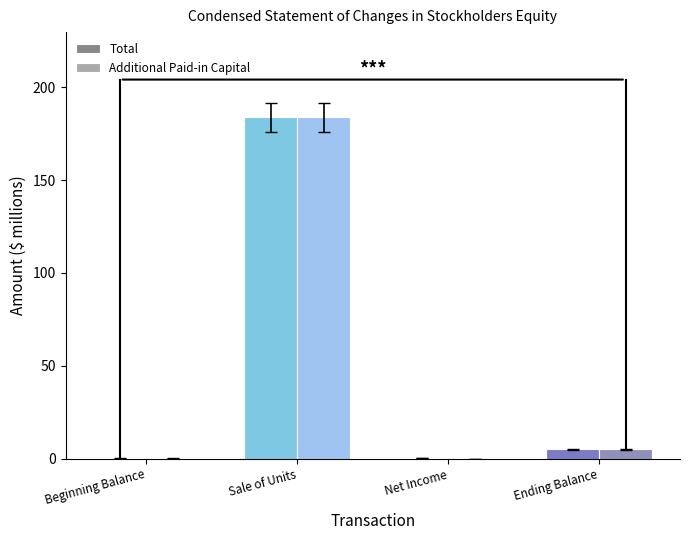

How many series are shown in this chart?

2